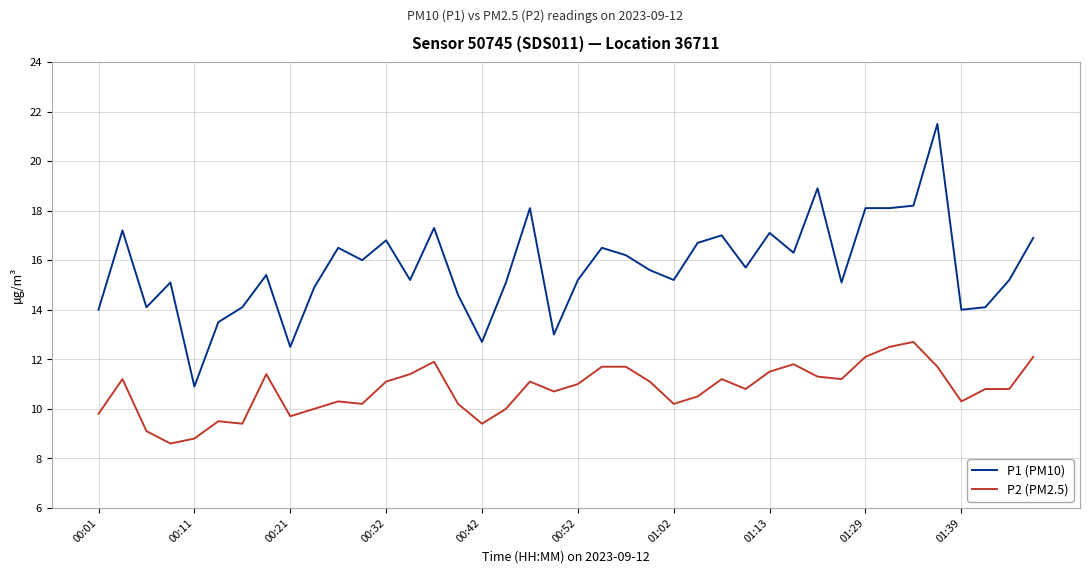

True or false: P1 (PM10) and P2 (PM2.5) intersect in this chart.

False